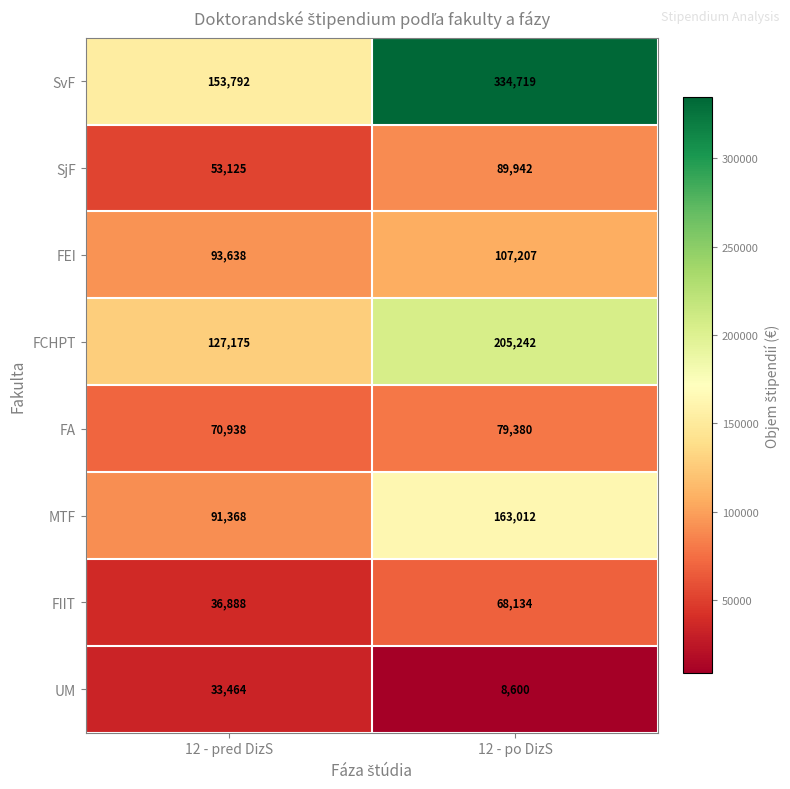

What is the average value of the SjF series?

71534